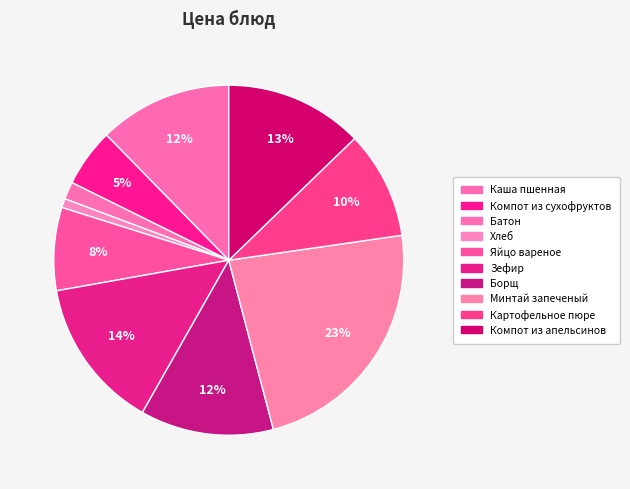

To the nearest percent, what percentage of the pie is Картофельное пюре?

10%